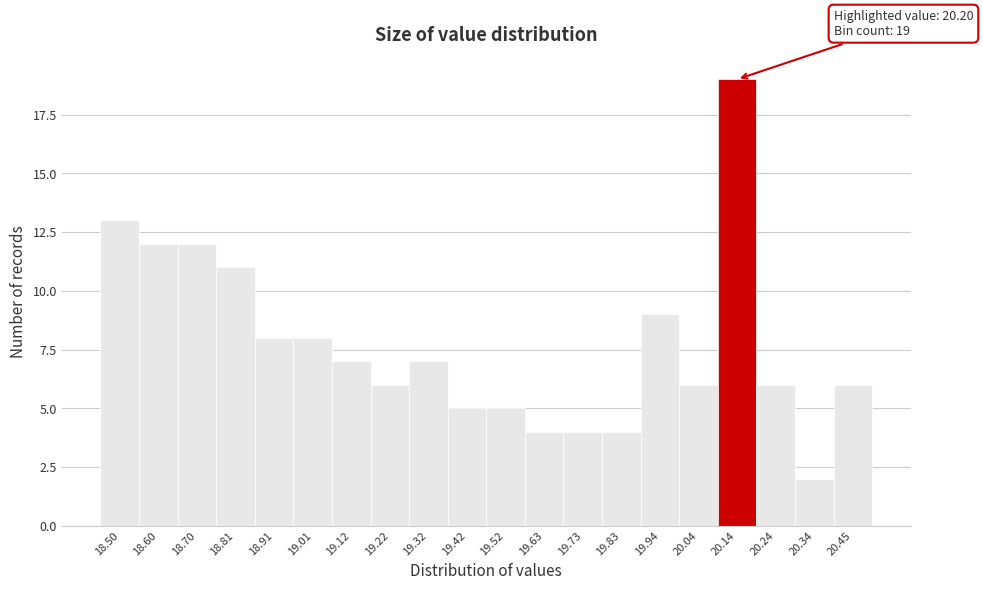

Reading left to right, extract all data points from this chart.

13	12	12	11	8	8	7	6	7	5	5	4	4	4	9	6	19	6	2	6